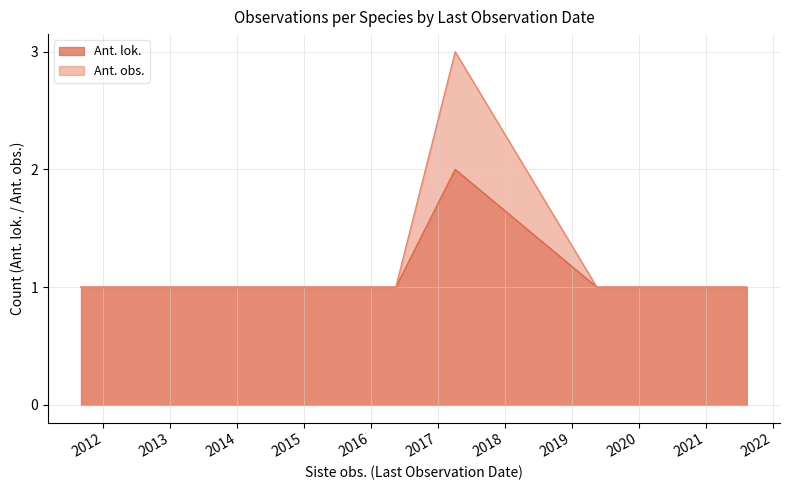

What is the label of the 9th point from the right?

2021-06-22